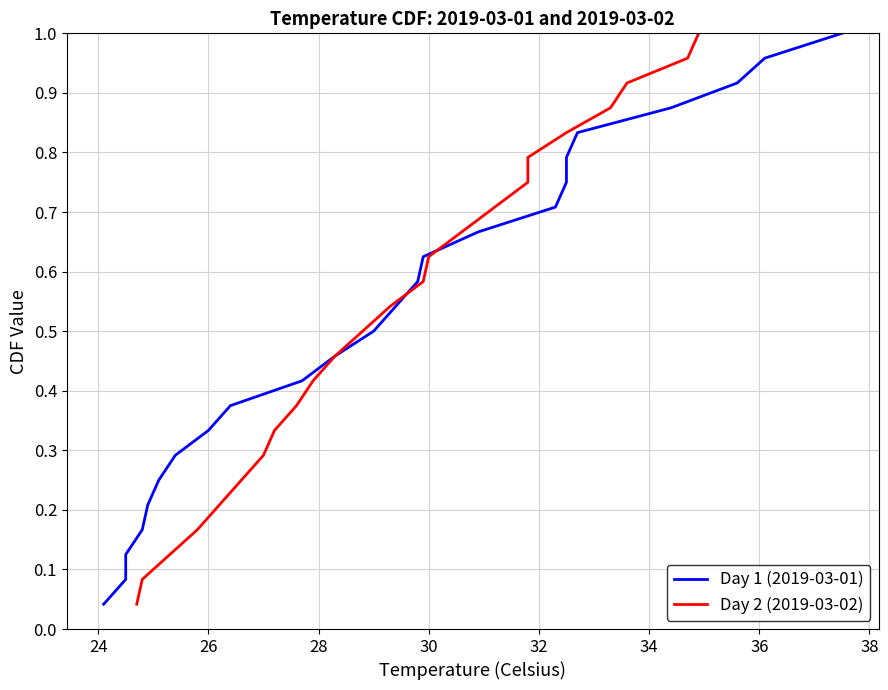

Which series has the largest range (max minus min)?

Day 1 (2019-03-01)